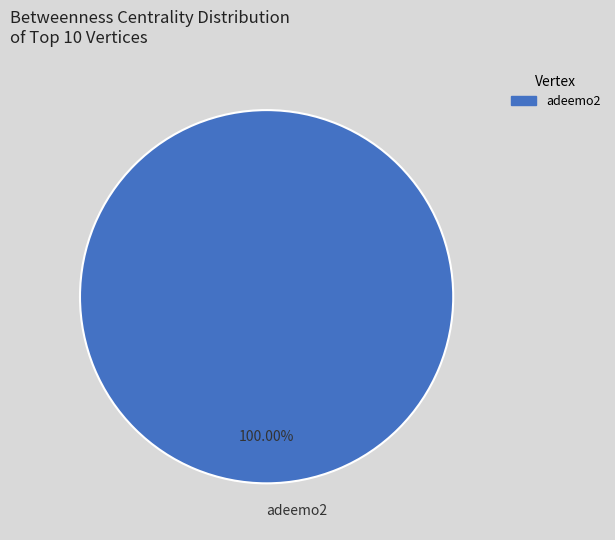

Rank the categories by value from highest to lowest.

adeemo2